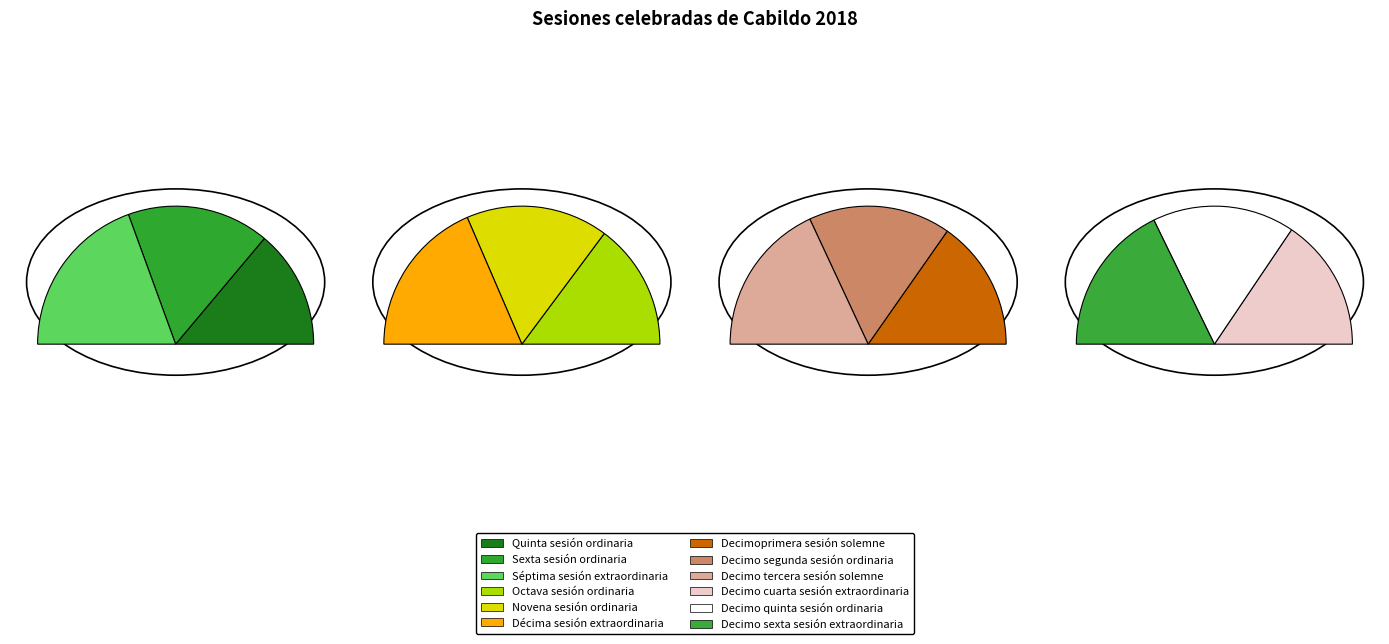

Between Novena sesión ordinaria and Quinta sesión ordinaria, which is larger?

Novena sesión ordinaria